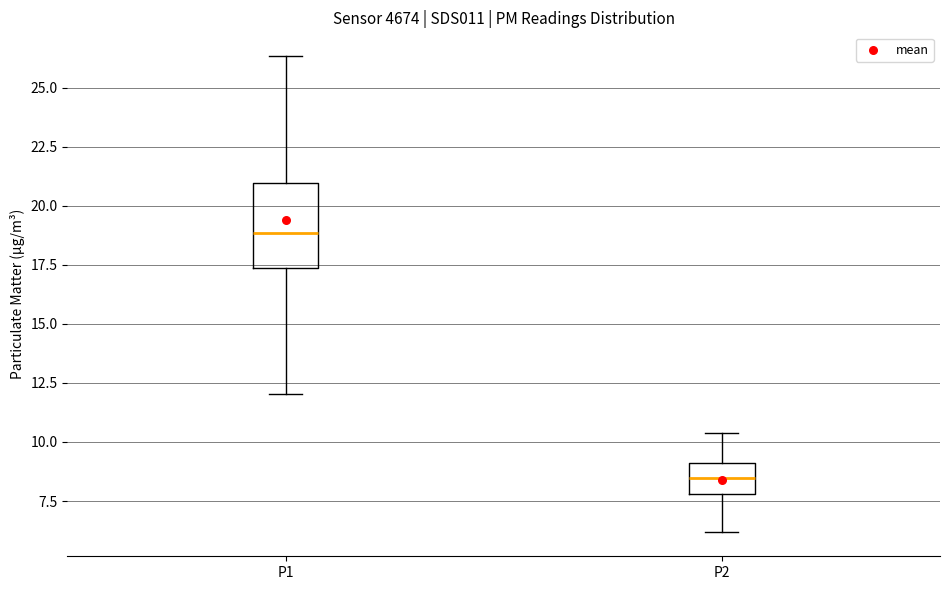

Where does the upper whisker of the box for P1 end on the y-axis? The values are not printed on the chart, so give them approximately, as read against the axis.

26.5